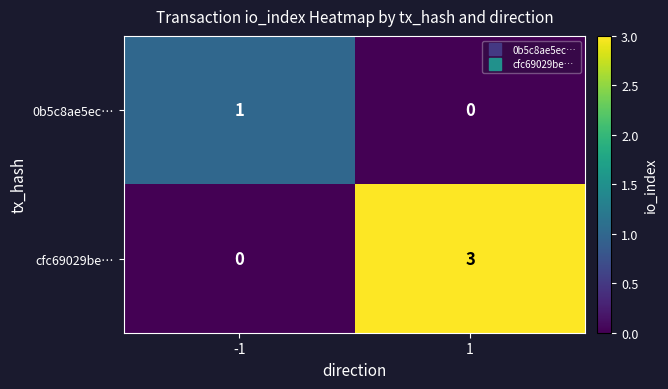

What is the highest value of the cfc69029be… series?

3